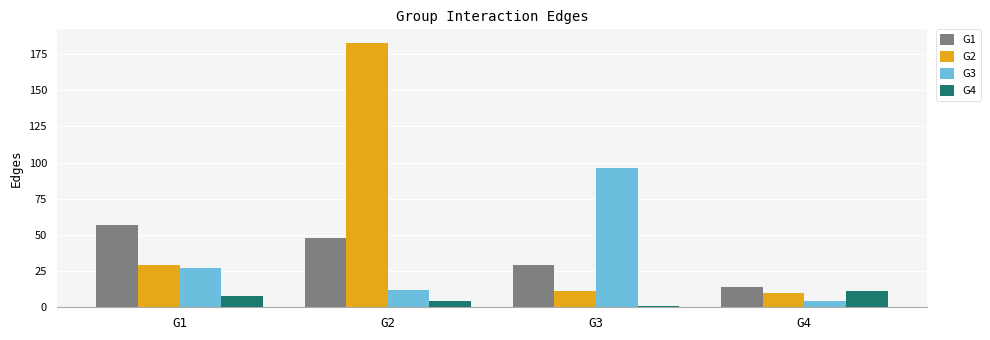

Reading left to right, what are all the values shown in this chart?

G1: 57	48	29	14
G2: 29	183	11	10
G3: 27	12	96	4
G4: 8	4	1	11